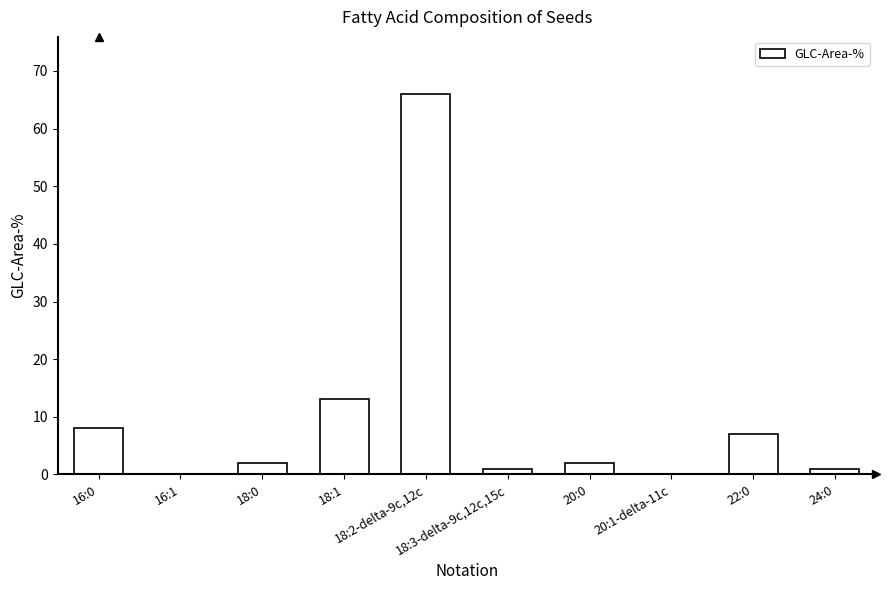

What is the maximum value shown in the chart?

66.0